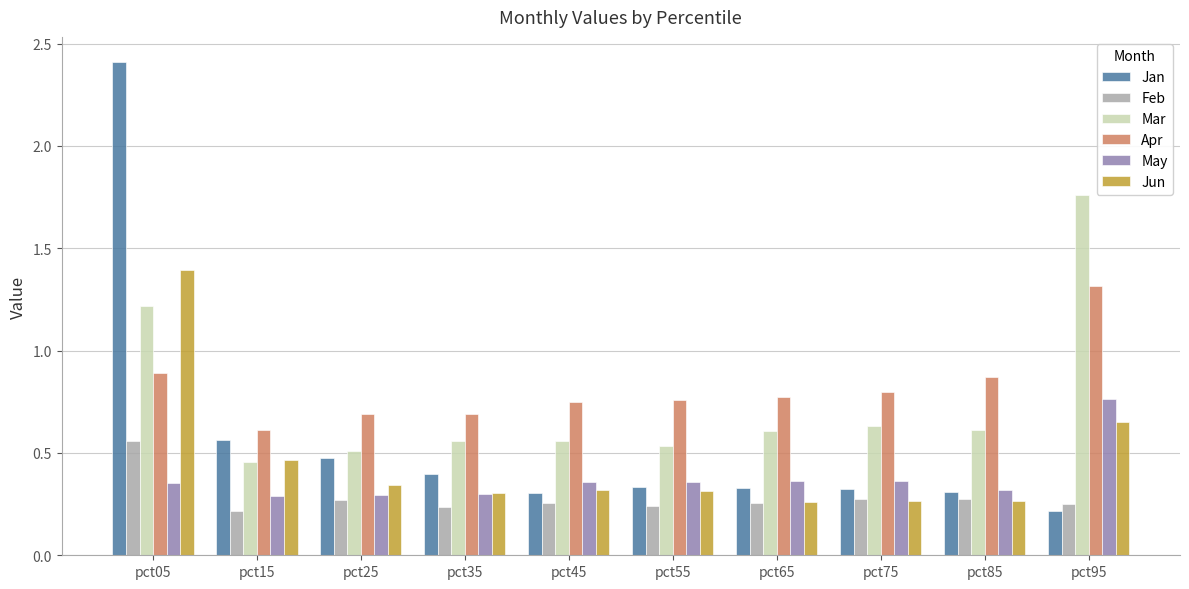

Which series has the largest range (max minus min)?

Jan